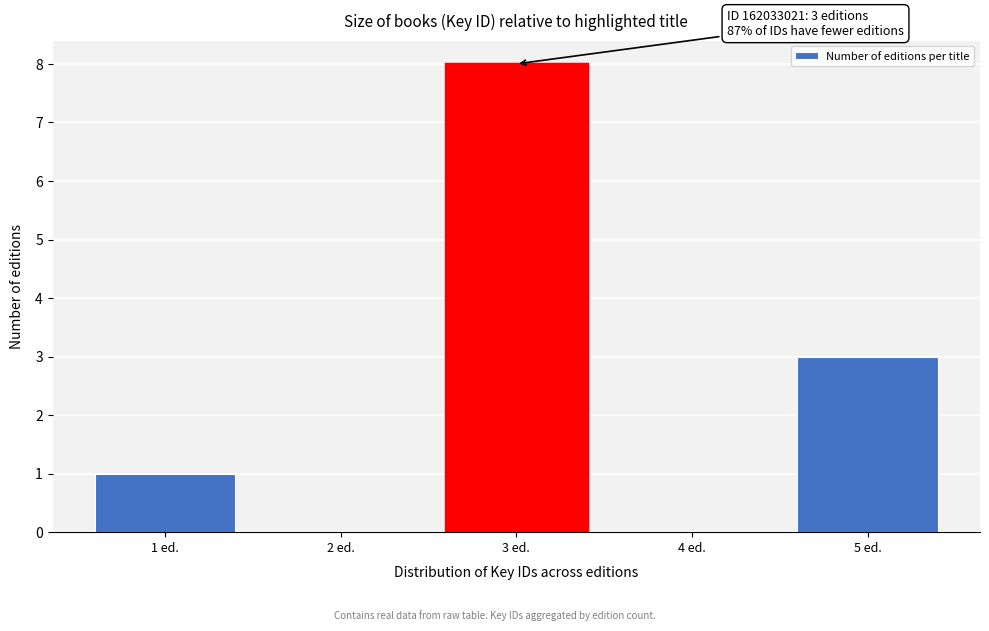

Over which range of the x-axis is the bar tallest?

2.5 to 3.5